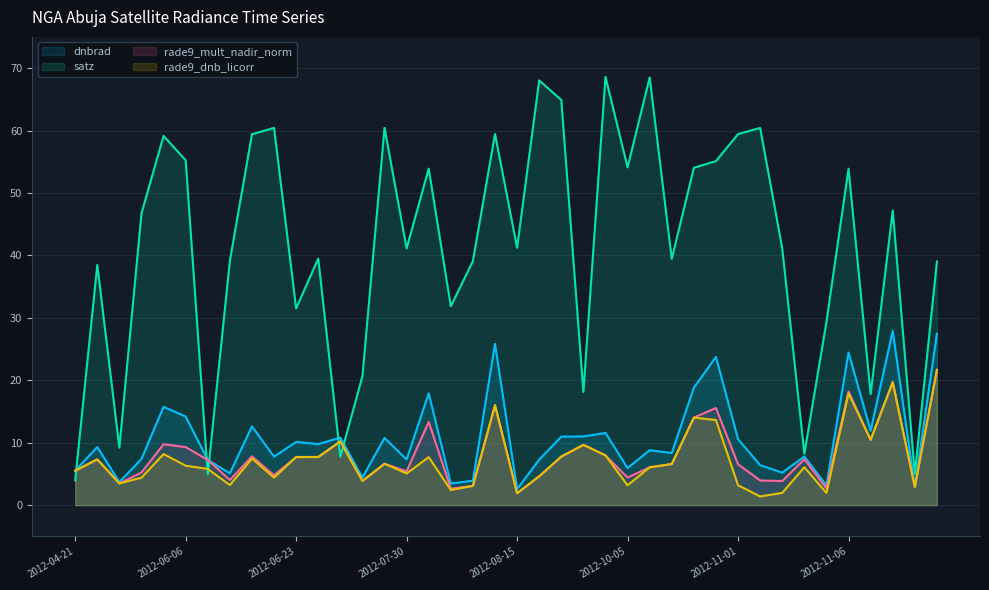

What is the sum of the satz_line values at 2012-04-21 and 12?

11.7